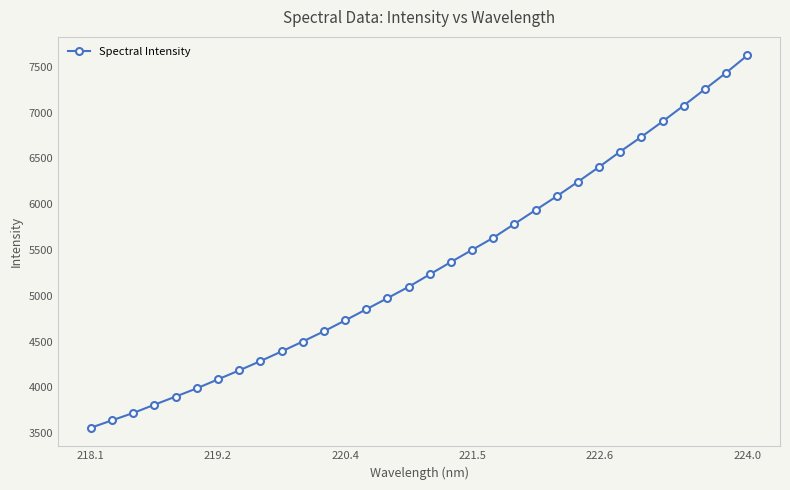

What is the value of the 10th point from the left?

4392.6